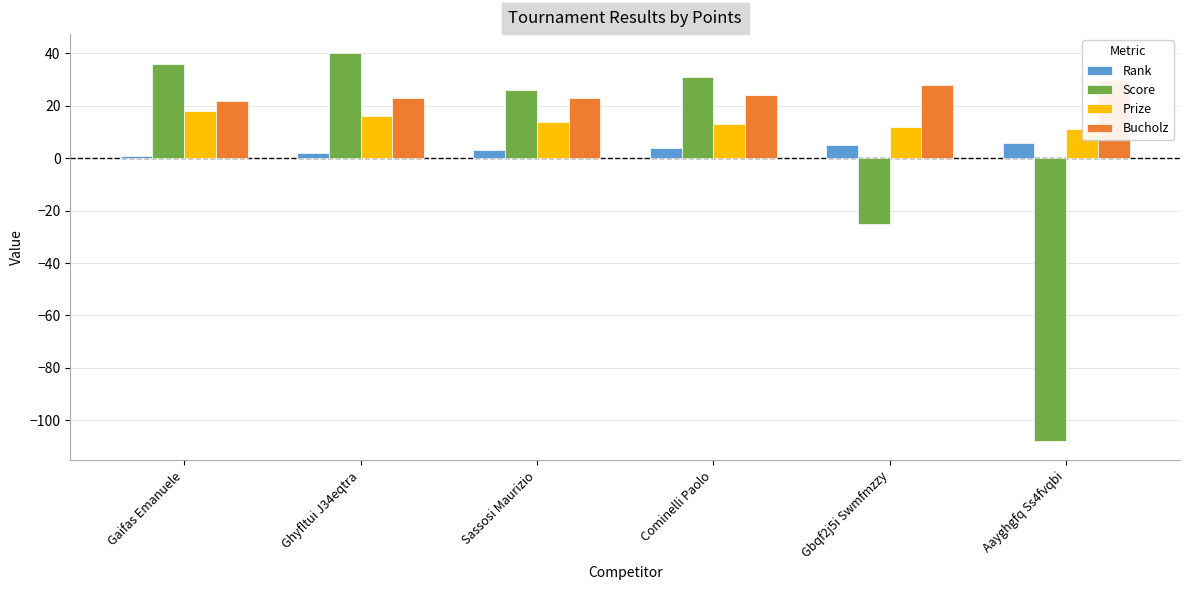

What is the spread (max minus min) of values at Gbqf2j5i Swmfmzzy?

53